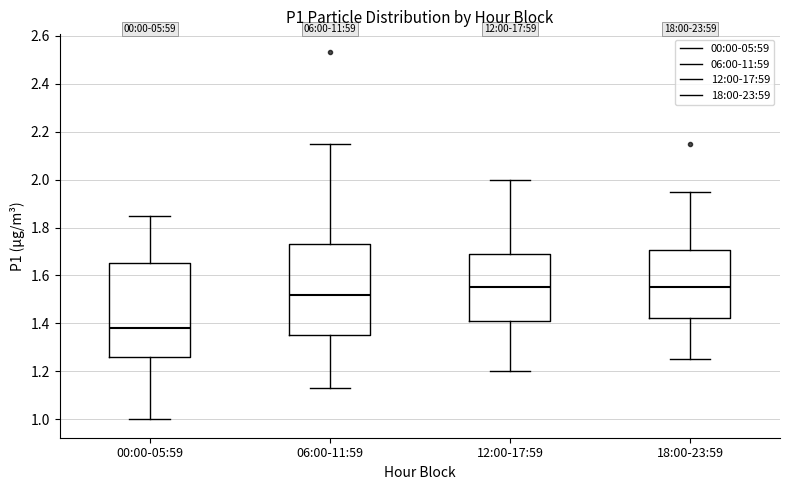

Where does the median line of the box for 18:00-23:59 sit on the y-axis? The values are not printed on the chart, so give them approximately, as read against the axis.

1.56